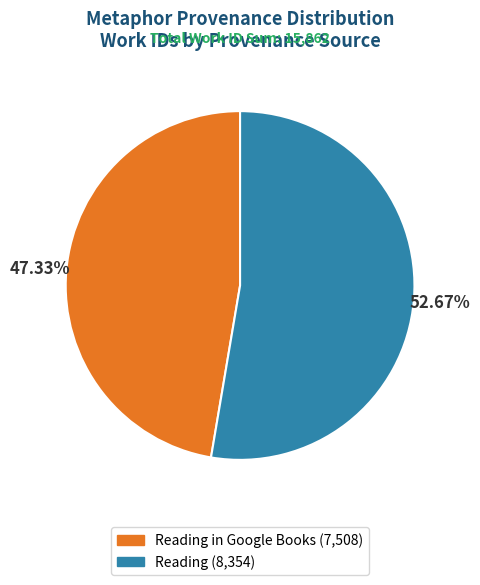

Is there any slice that represents more than half of the pie?

Yes